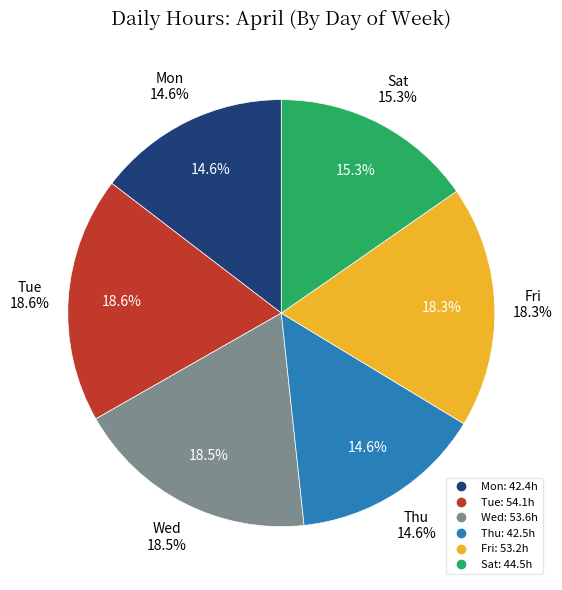

Does Thu account for over 50% of the chart?

No